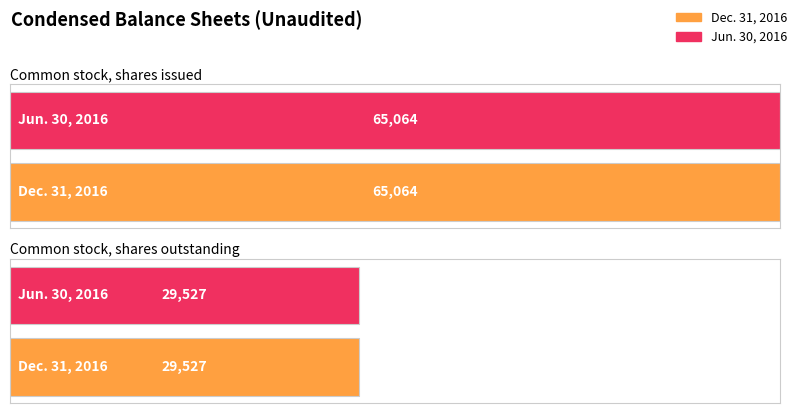

What is the label of the 1st bar from the right?

Common stock, shares outstanding